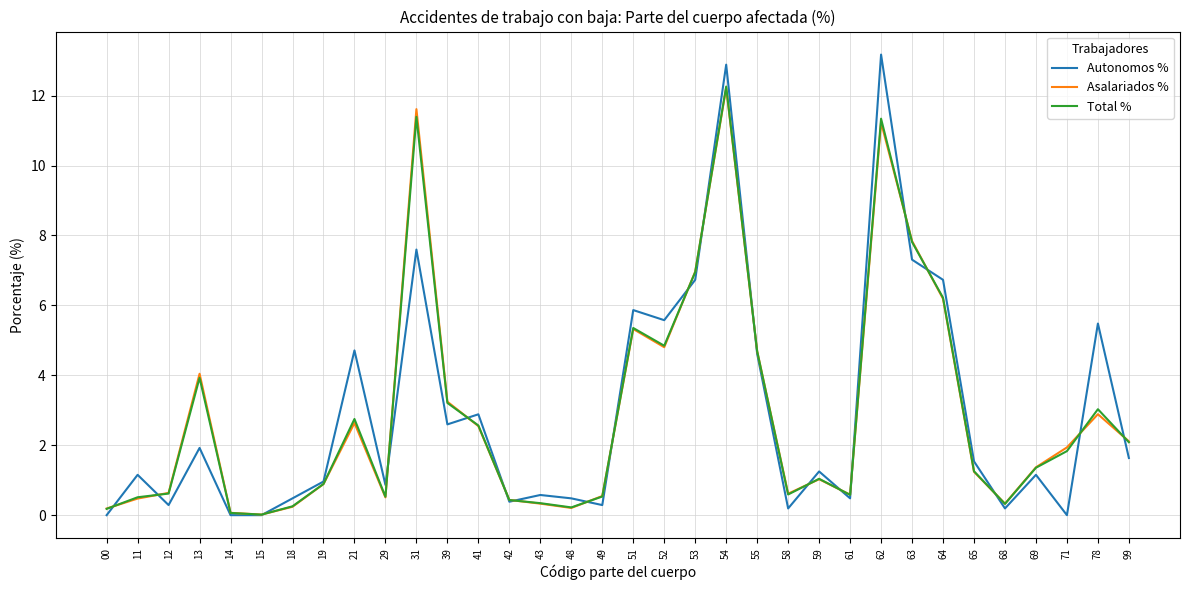

What is the difference between the highest and lowest values at 48?

0.3